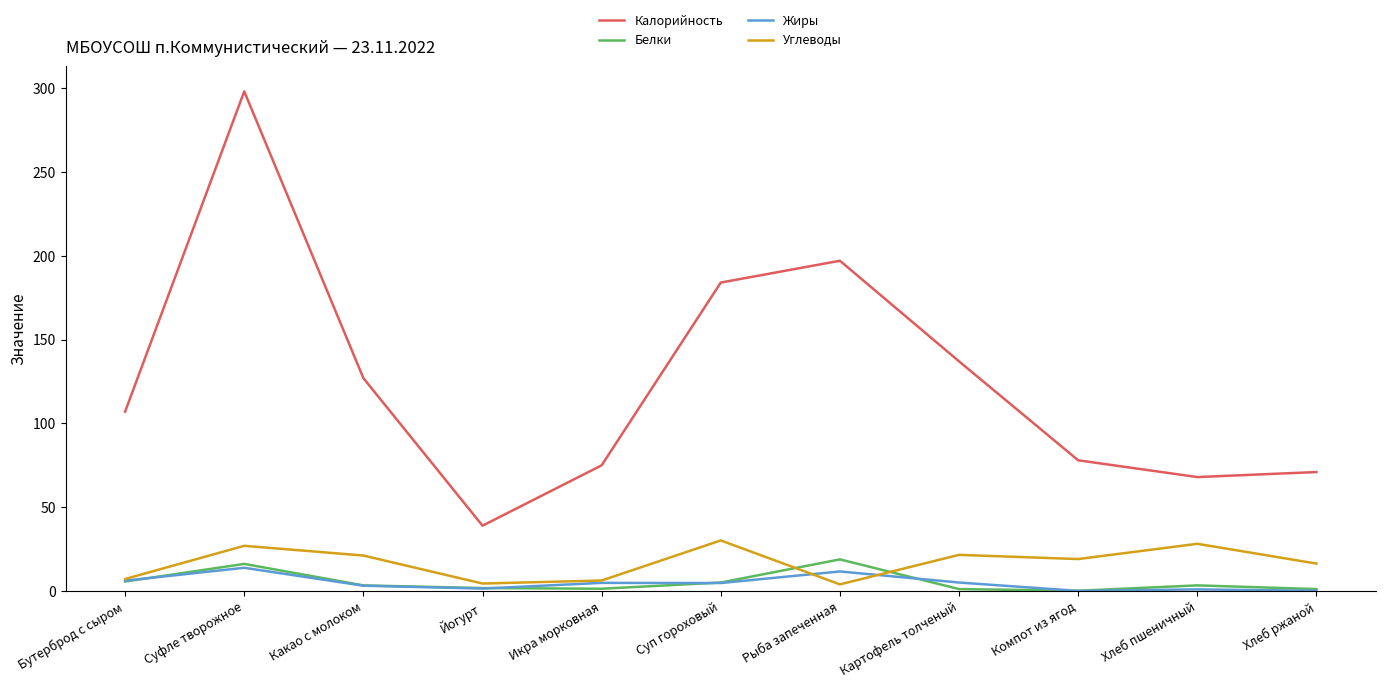

True or false: Жиры and Калорийность intersect in this chart.

False